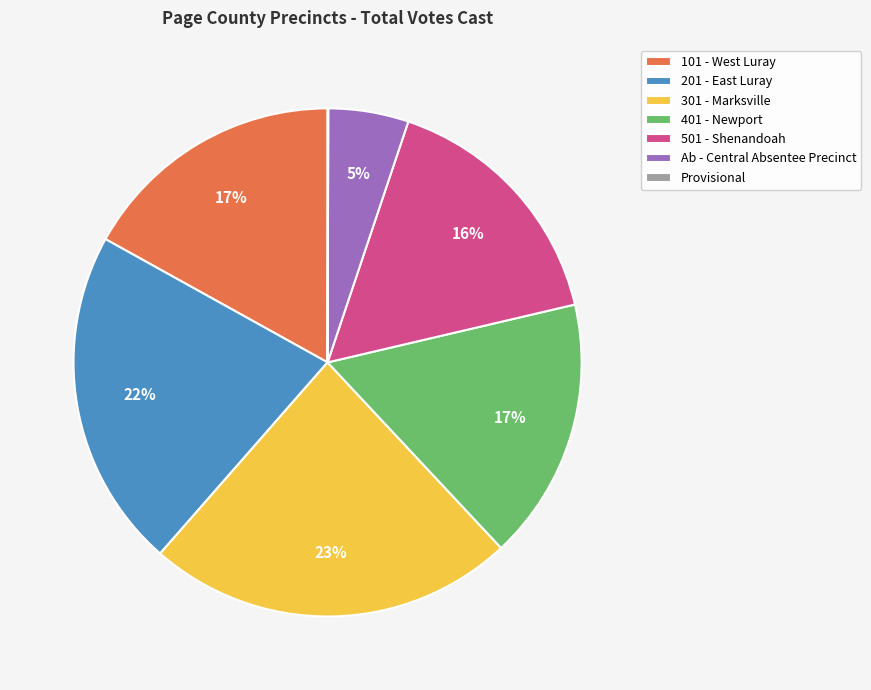

Does 201 - East Luray account for over 50% of the chart?

No